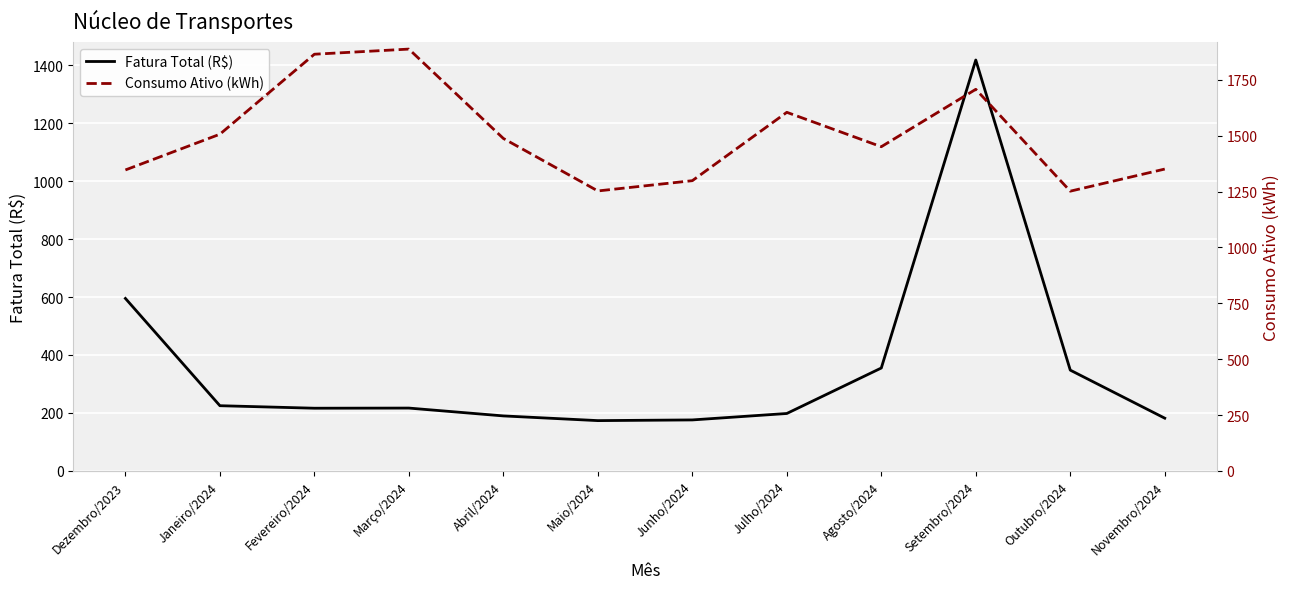

What is the value of the Fatura Total (R$) point at the 7th from the left?

175.8